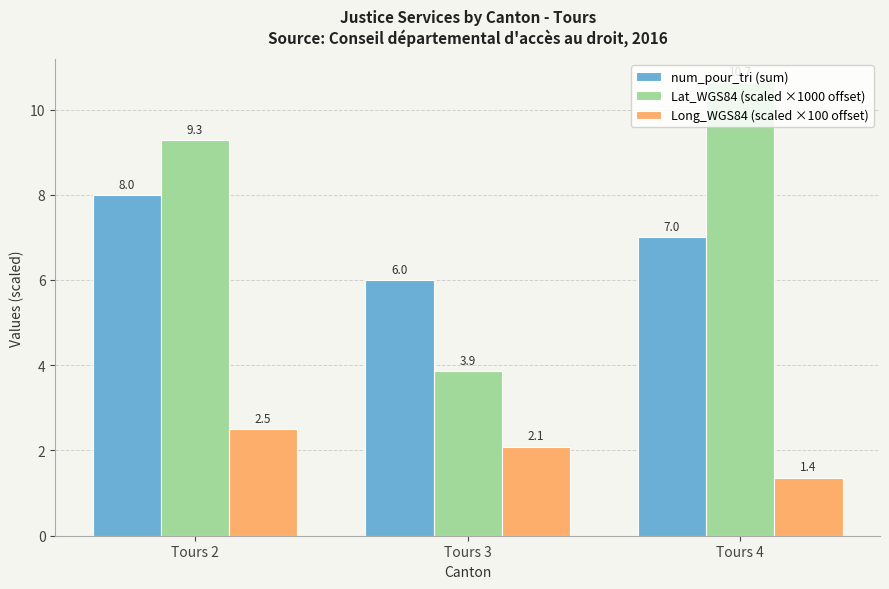

What is the spread (max minus min) of values at Tours 2?

6.8